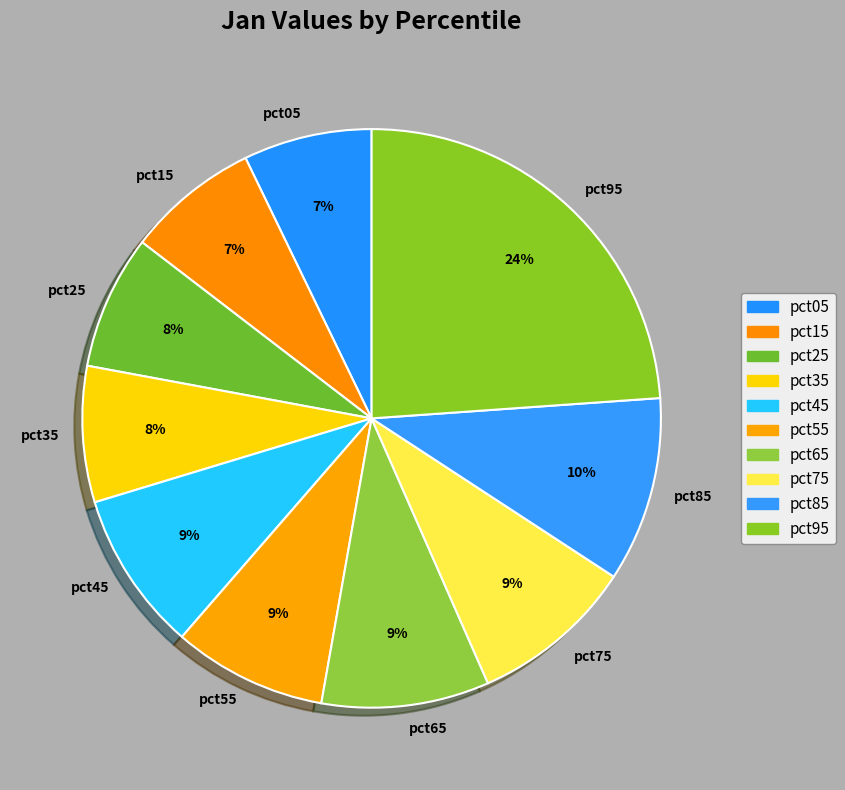

The pct65 slice represents 24% of the pie. True or false?

False